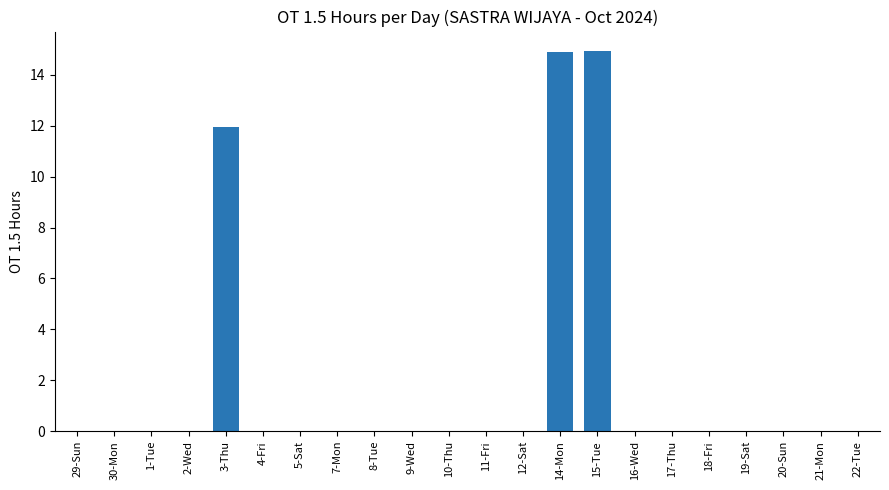

How many categories are shown in the chart?

22